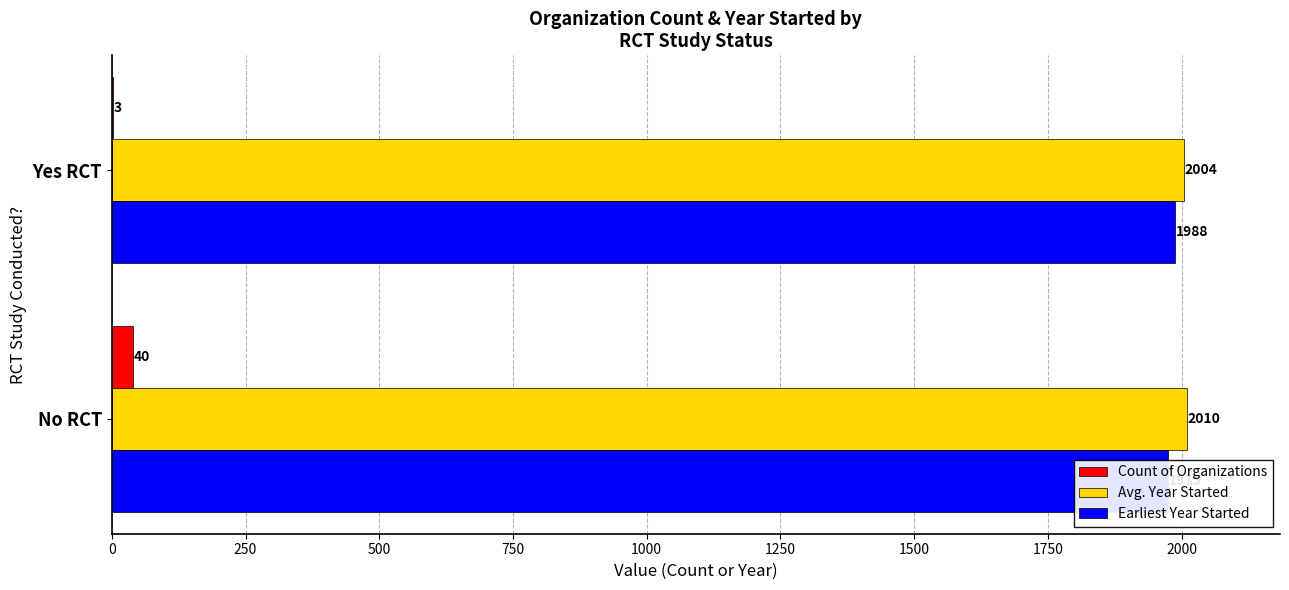

What is the highest value of the Earliest Year Started series?

1988